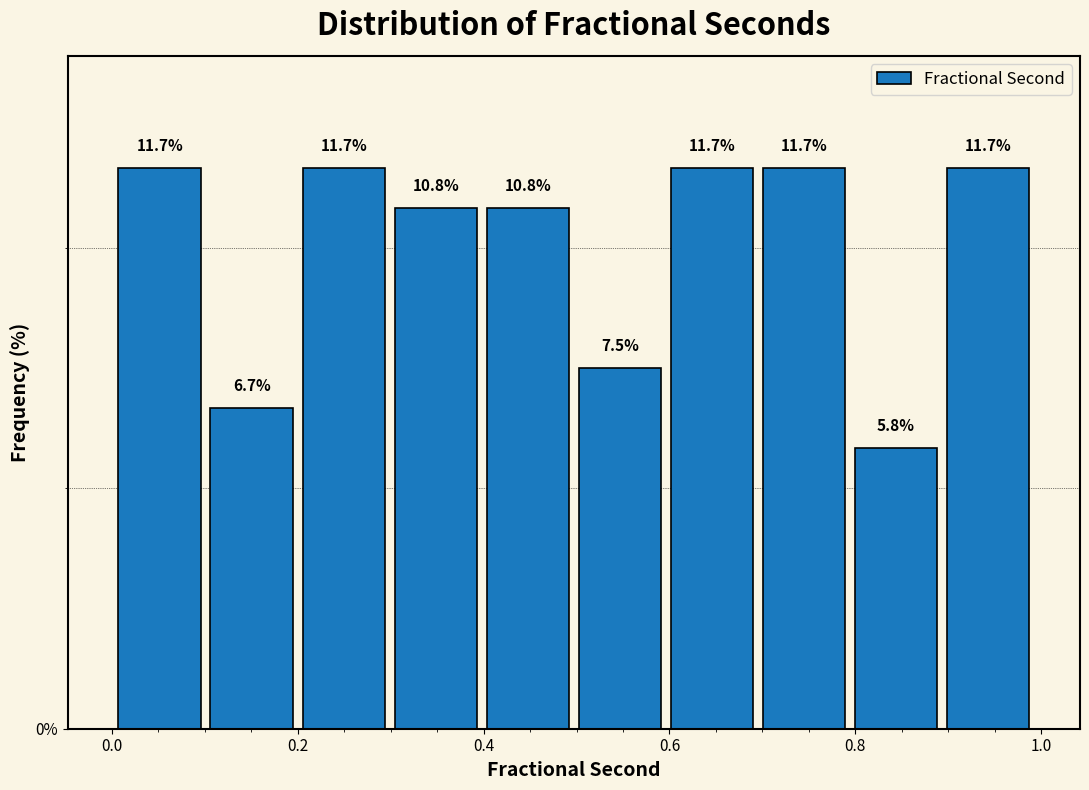

Reading left to right, list every bar in this chart as the range it spans on the x-axis followed by its height. The bar edges are not printed on the chart, so give them approximately, as read against the axis.

0.0 to 0.1: 11.7
0.1 to 0.2: 6.7
0.2 to 0.3: 11.7
0.3 to 0.4: 10.8
0.4 to 0.5: 10.8
0.5 to 0.6: 7.5
0.6 to 0.7: 11.7
0.7 to 0.8: 11.7
0.8 to 0.9: 5.8
0.9 to 1.0: 11.7